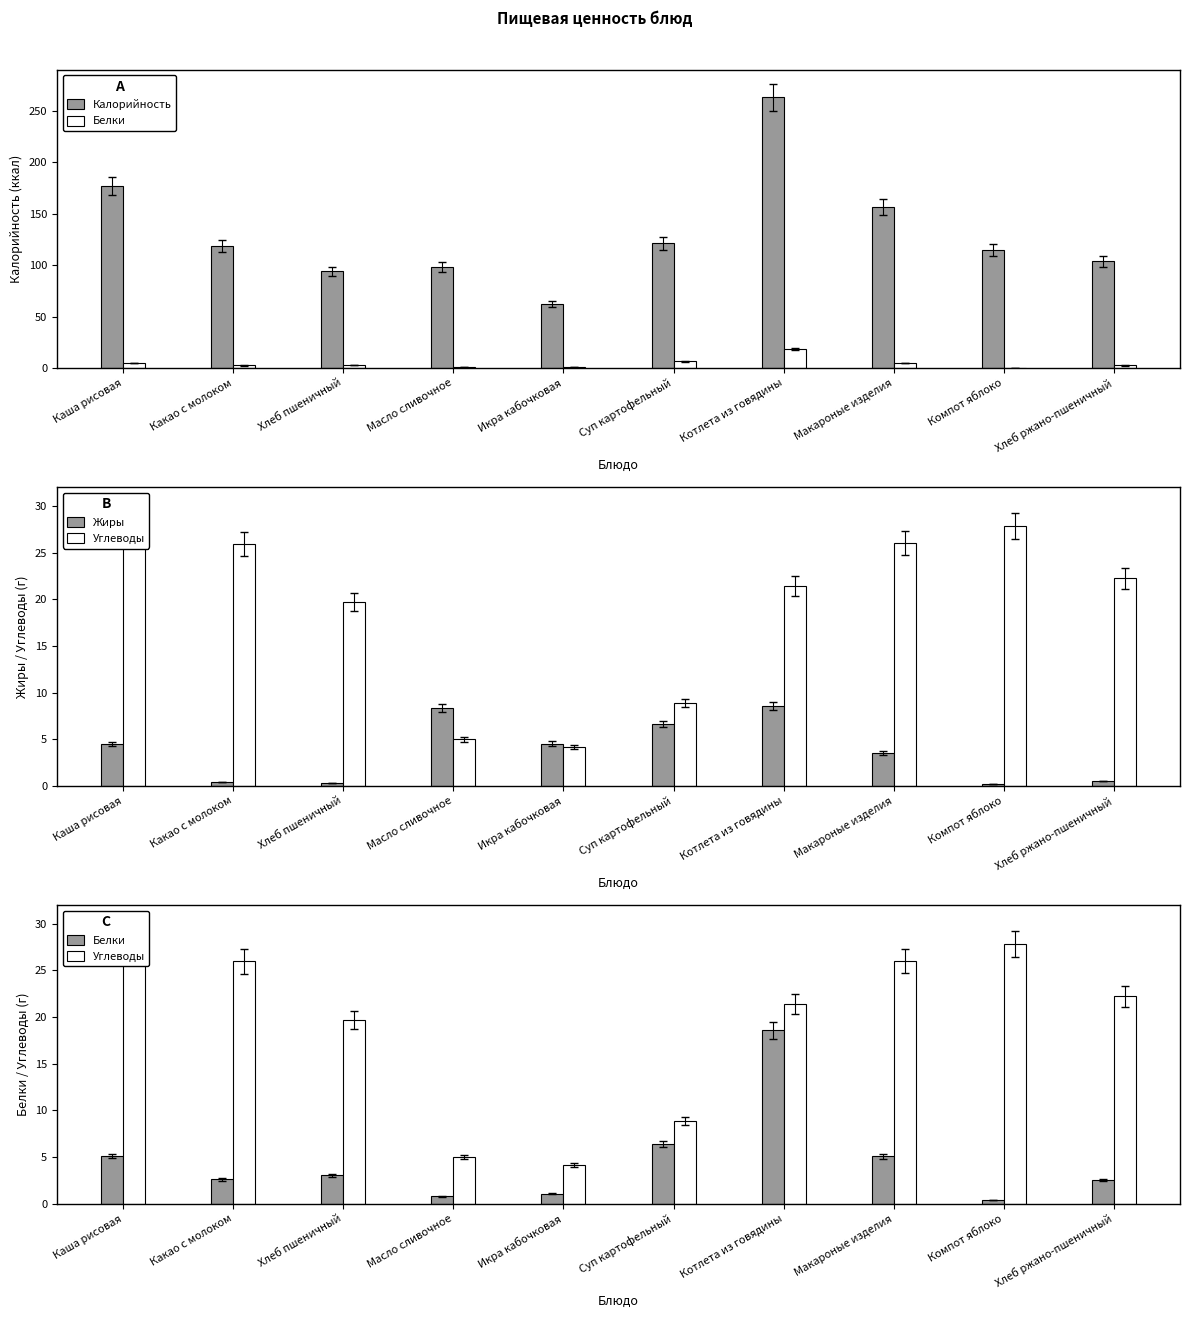

Which has a higher value, Каша рисовая or Хлеб ржано-пшеничный?

Каша рисовая